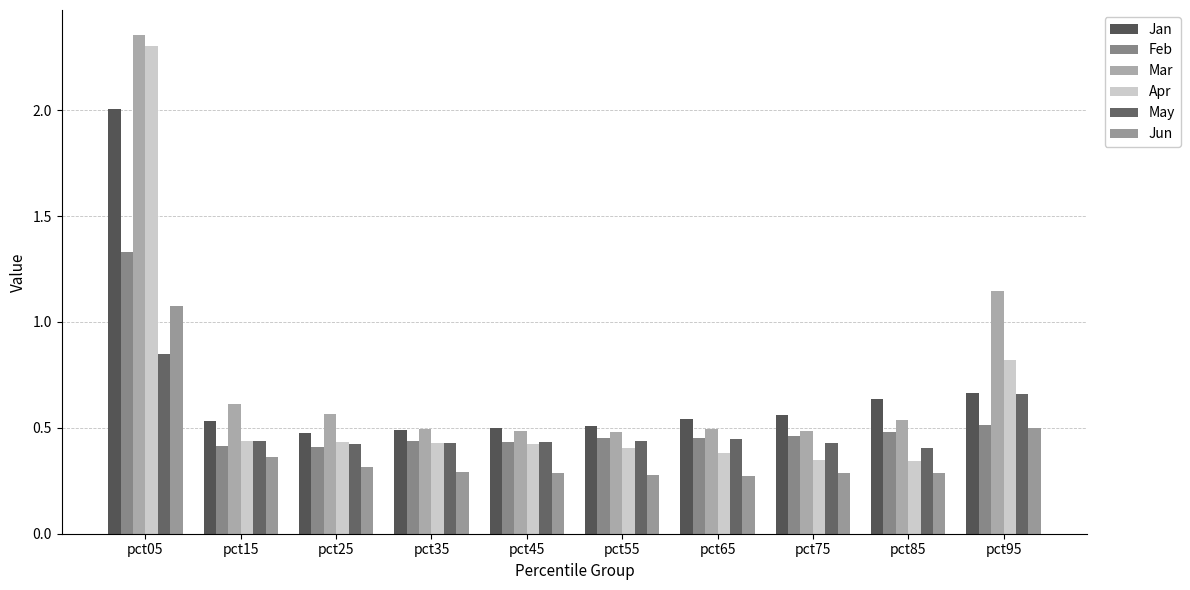

Between pct35 and pct95, which is larger?

pct95